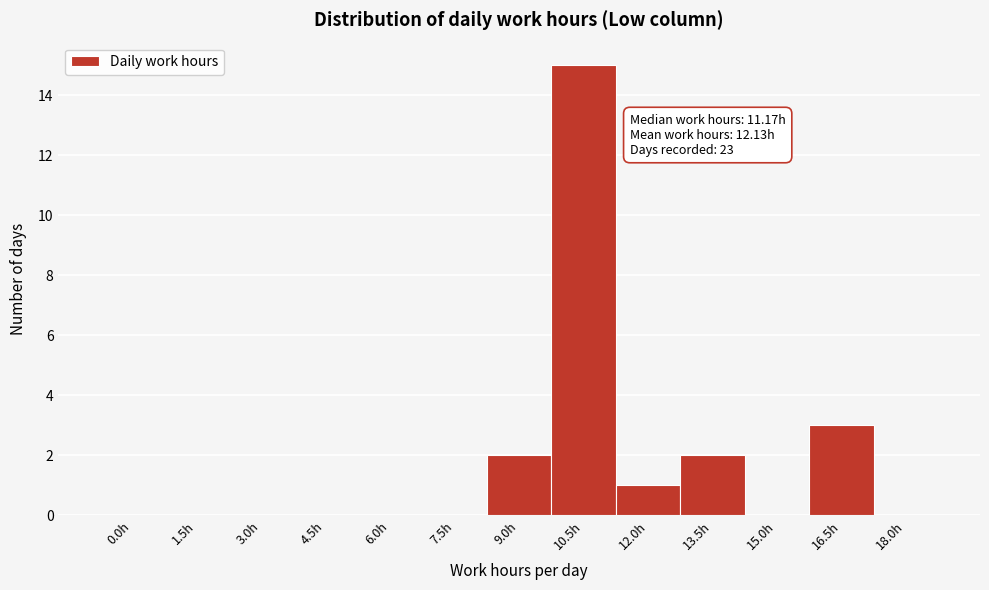

Reading right to left, transcribe all the data shown in this chart.

18.0h=0	16.5h=3	15.0h=0	13.5h=2	12.0h=1	10.5h=15	9.0h=2	7.5h=0	6.0h=0	4.5h=0	3.0h=0	1.5h=0	0.0h=0